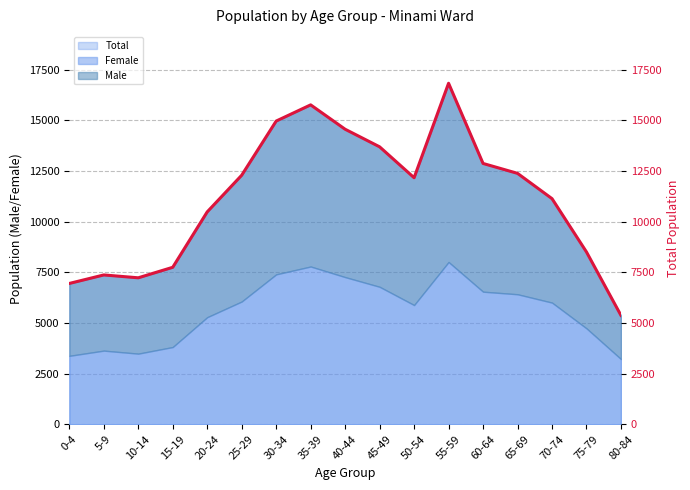

What is the ratio of the value at 25-29 to the value at 70-74?

1.1